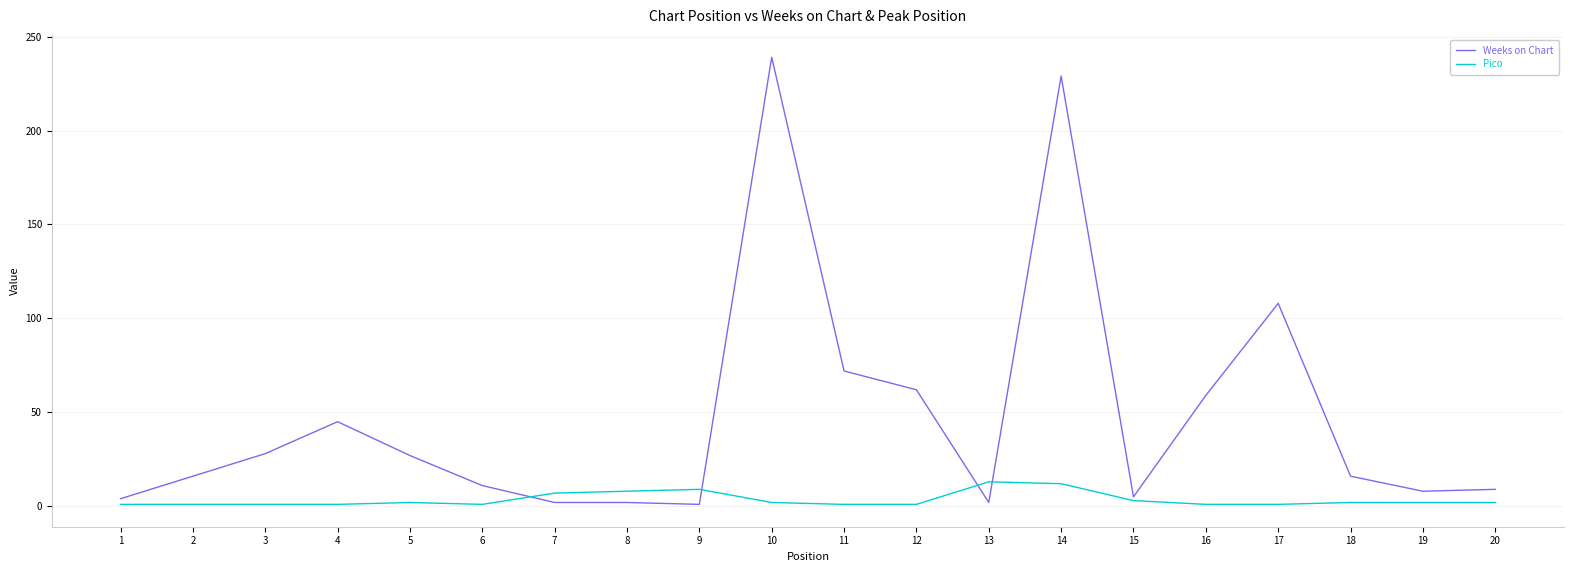

True or false: Weeks on Chart has more than 1 interior local peaks.

True